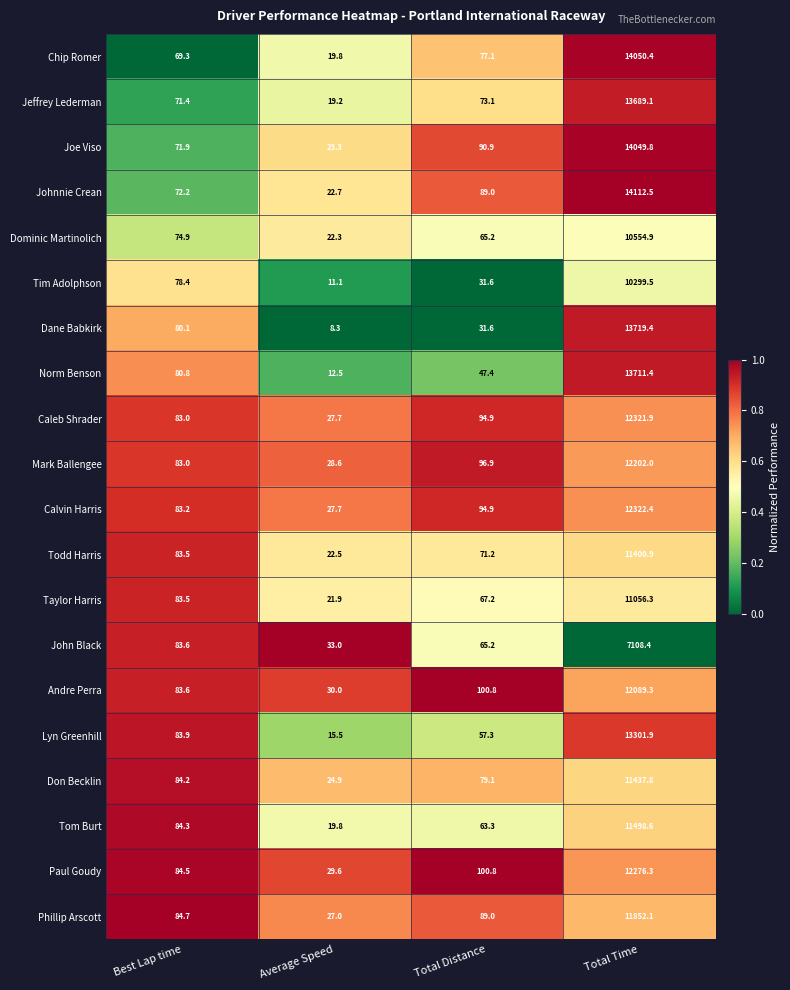

What is the minimum value shown in the chart?

8.3